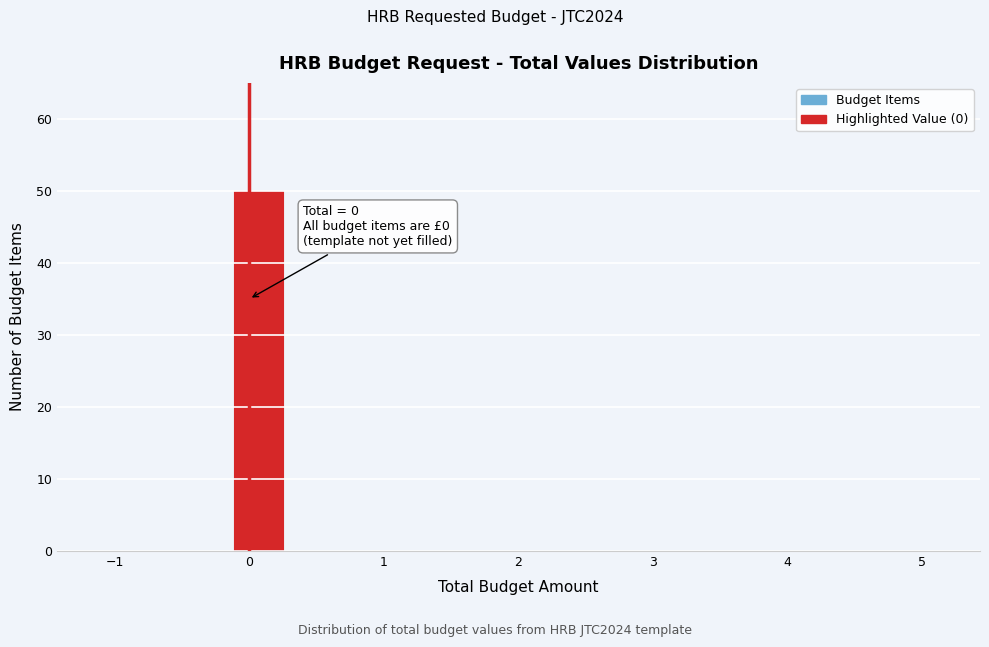

Which range on the x-axis has the tallest bar?

-0.1 to 0.3